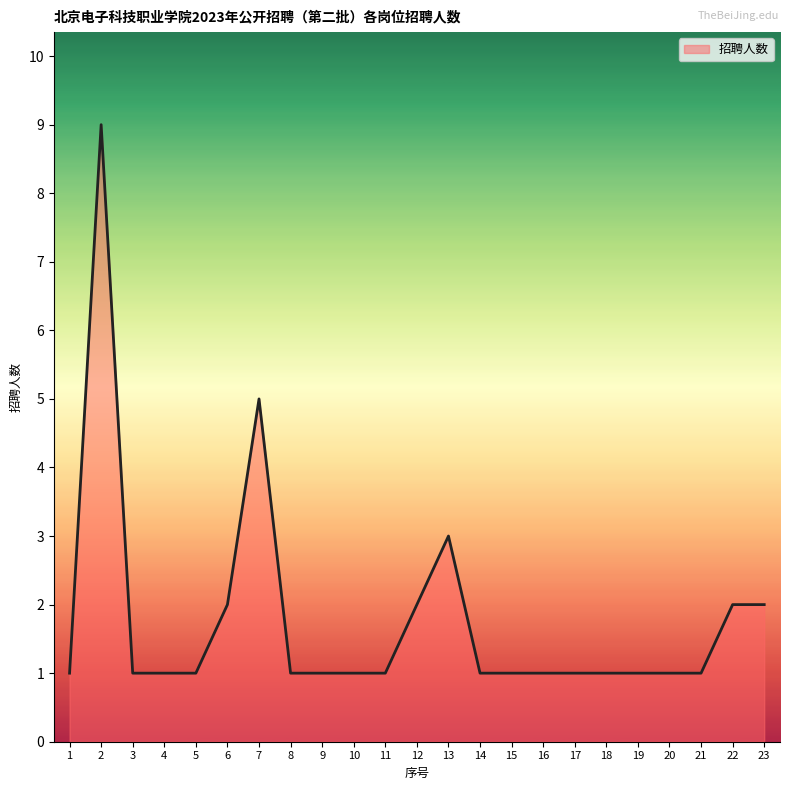

What is the greatest value displayed?

9